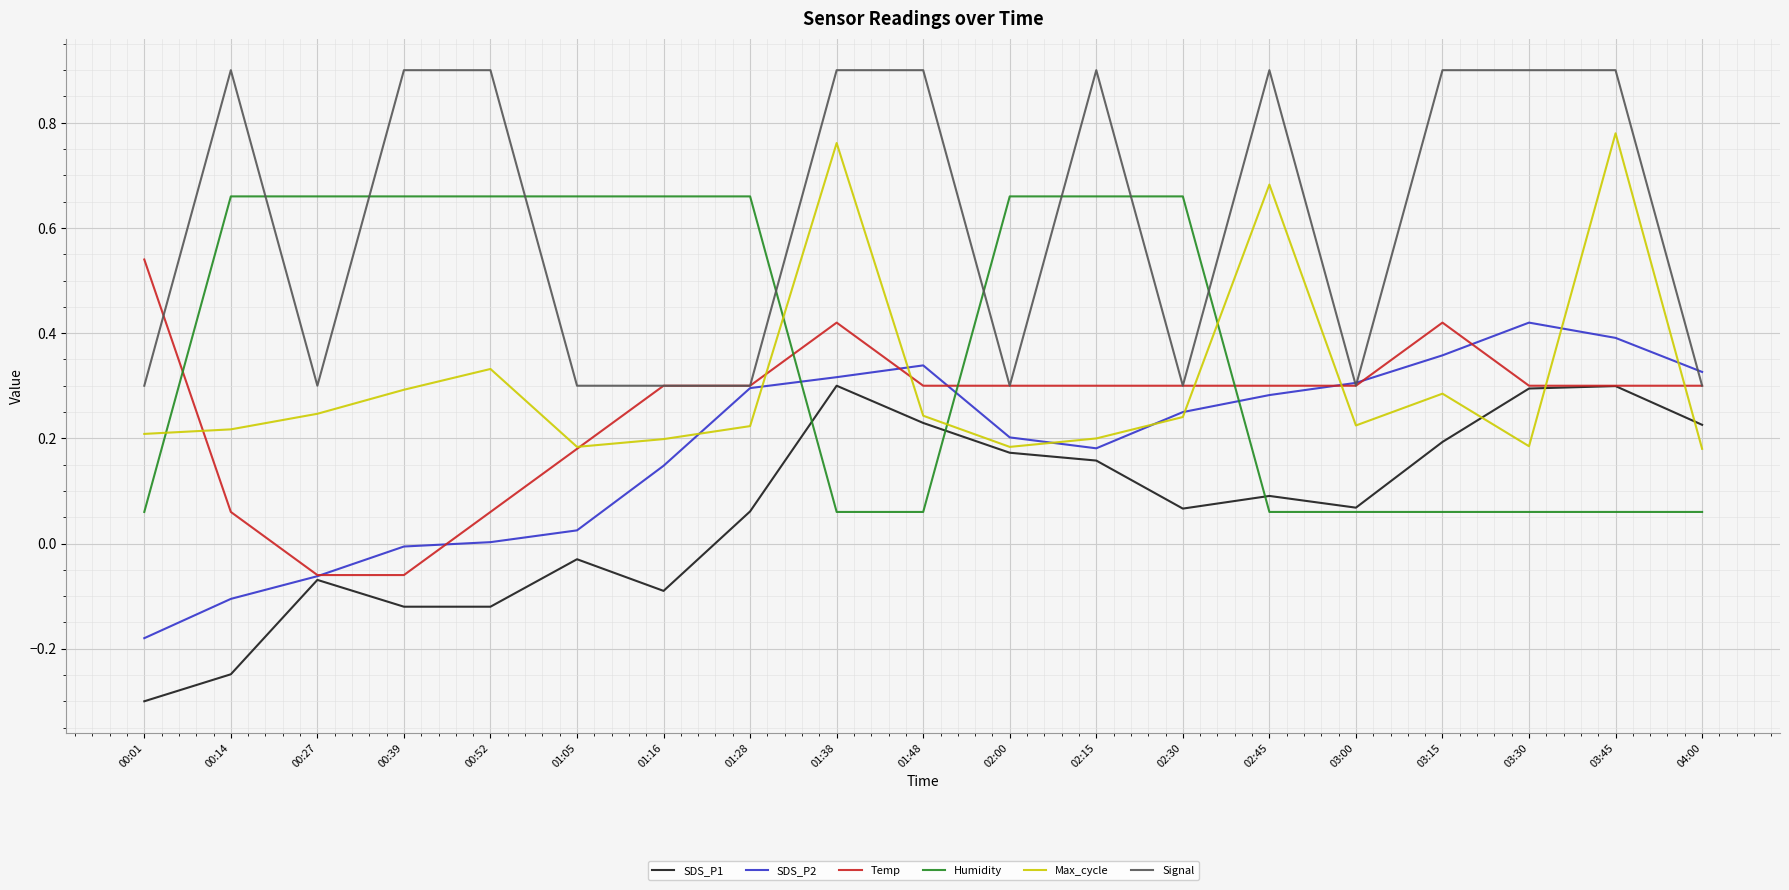

What are all the series names shown in the legend?

SDS_P1, SDS_P2, Temp, Humidity, Max_cycle, Signal